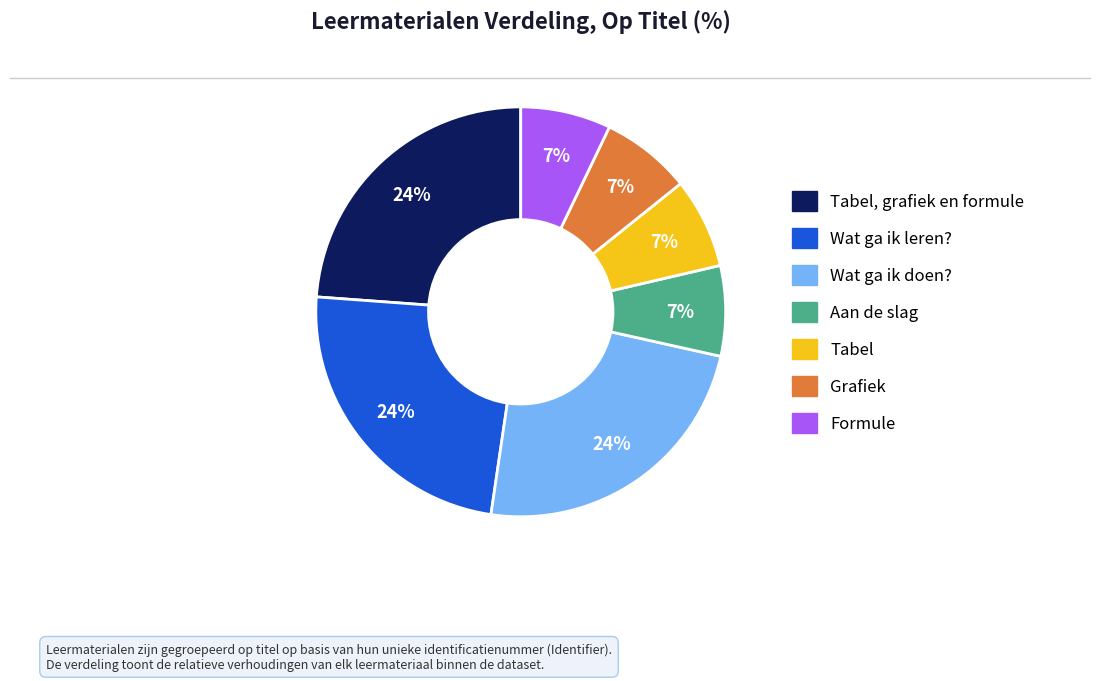

To the nearest percent, what is the difference between the largest and smallest slice percentages?

17%